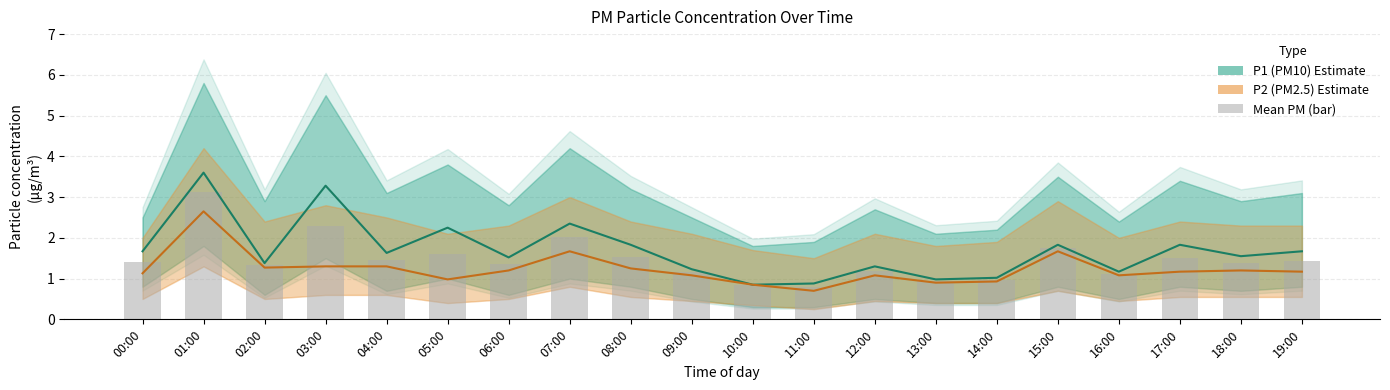

Rank the series at 13:00 from highest to lowest value.

P1 (PM10) Estimate, Mean PM (bar), P2 (PM2.5) Estimate